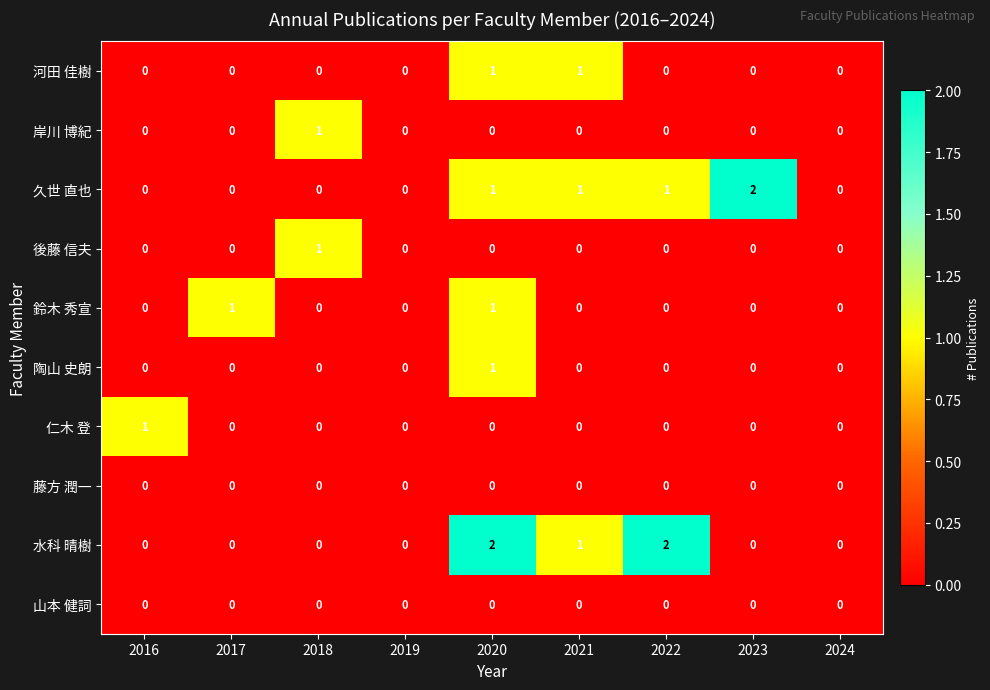

Is it true that 河田 佳樹 equals 0 at 2016?

True